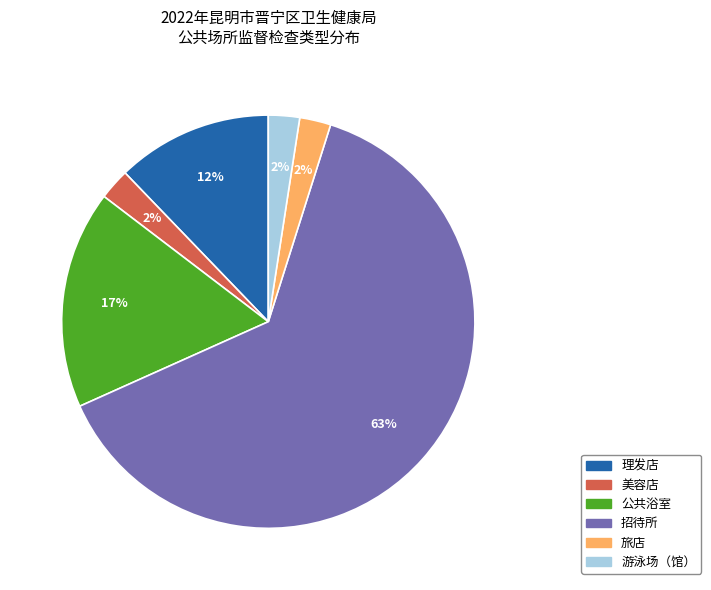

What is the majority slice?

招待所